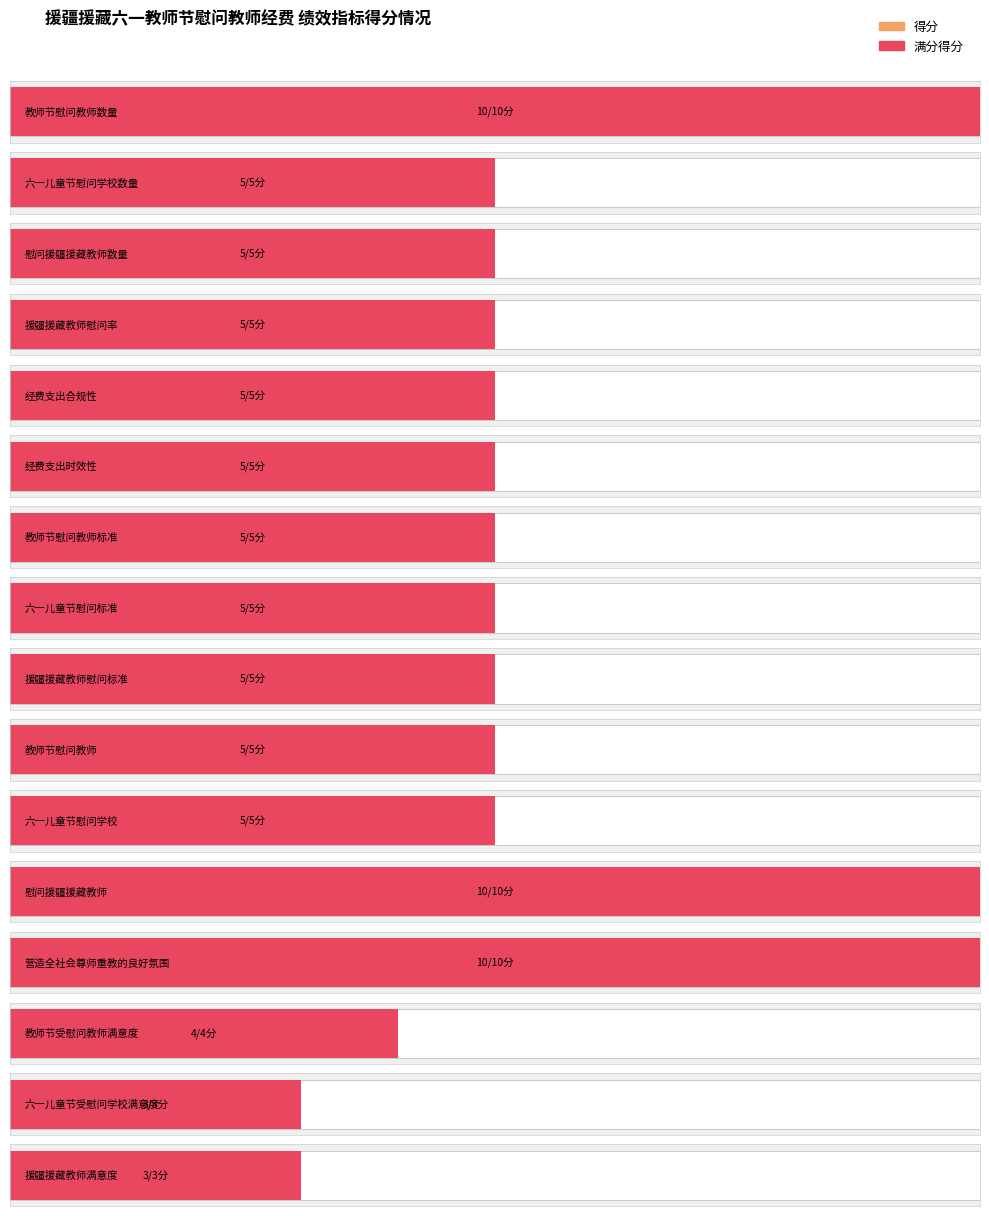

The 得分 series shows 1 at 六一儿童节慰问标准. True or false?

False